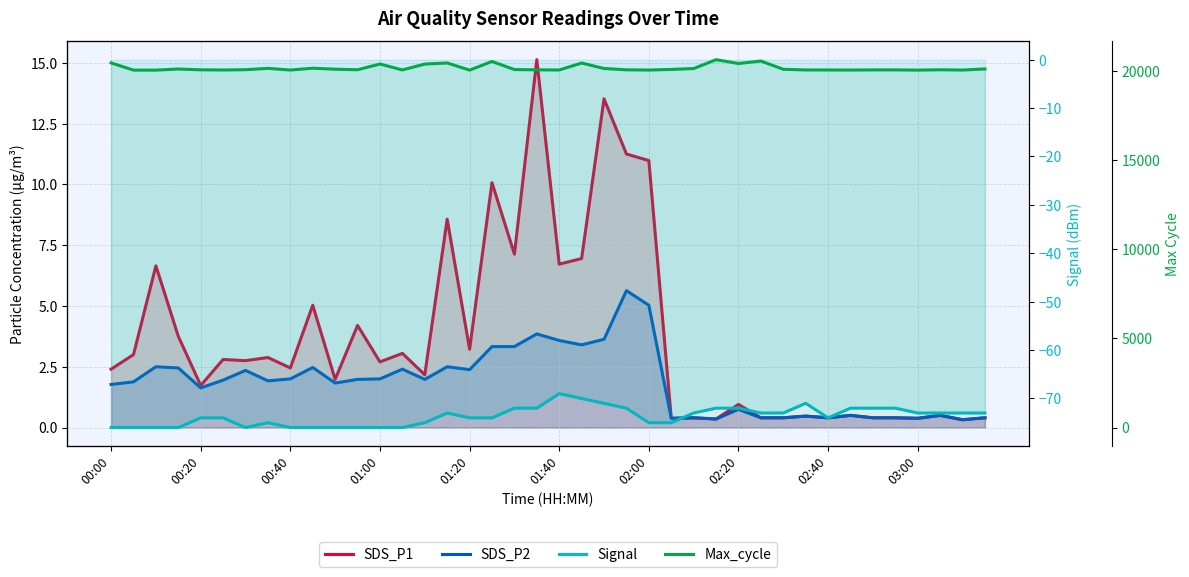

How many interior local peaks does the Signal series have?

4